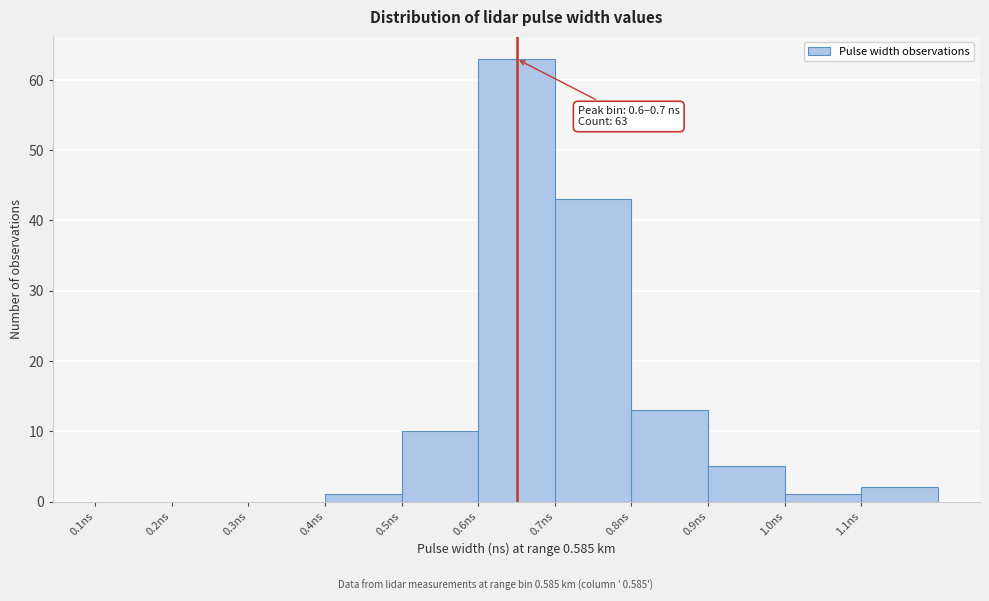

Which range on the x-axis has the tallest bar?

0.6 to 0.7